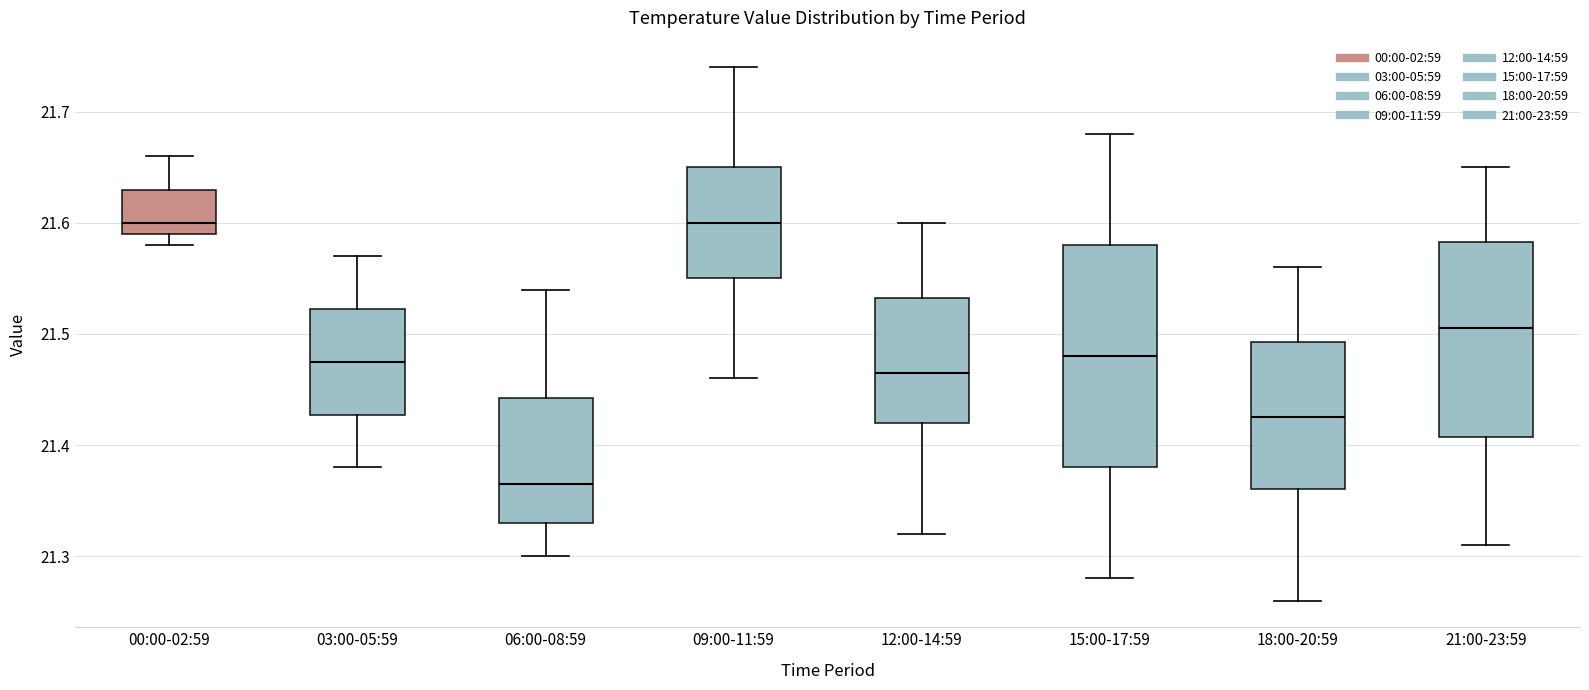

Reading left to right, read every box against the y-axis: the position of its median line, the range the box covers, and the ends of its whiskers. The values are not printed on the chart, so give them approximately, as read against the axis.

00:00-02:59: median 21.60, box 21.59 to 21.63, whiskers 21.58 to 21.66
03:00-05:59: median 21.48, box 21.43 to 21.52, whiskers 21.38 to 21.57
06:00-08:59: median 21.37, box 21.33 to 21.44, whiskers 21.30 to 21.54
09:00-11:59: median 21.60, box 21.55 to 21.65, whiskers 21.46 to 21.74
12:00-14:59: median 21.47, box 21.42 to 21.53, whiskers 21.32 to 21.60
15:00-17:59: median 21.48, box 21.38 to 21.58, whiskers 21.28 to 21.68
18:00-20:59: median 21.43, box 21.36 to 21.49, whiskers 21.26 to 21.56
21:00-23:59: median 21.51, box 21.41 to 21.58, whiskers 21.31 to 21.65